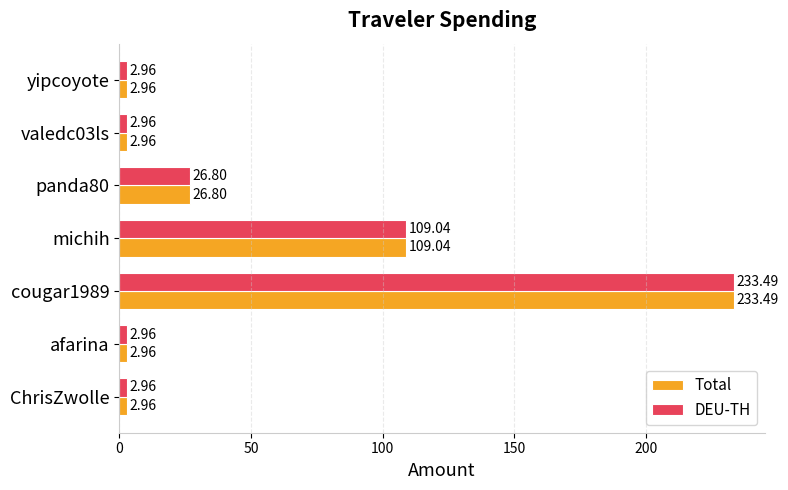

At which label is DEU-TH closest to 118?

michih